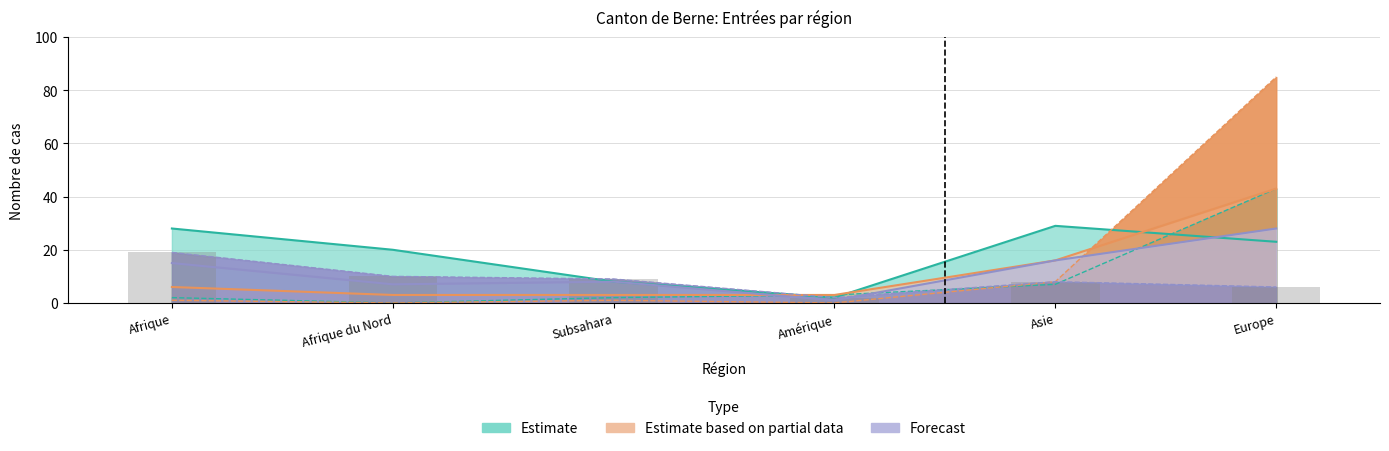

What is the difference between the maximum and minimum values in the Estimate (Org. départ) series?

27